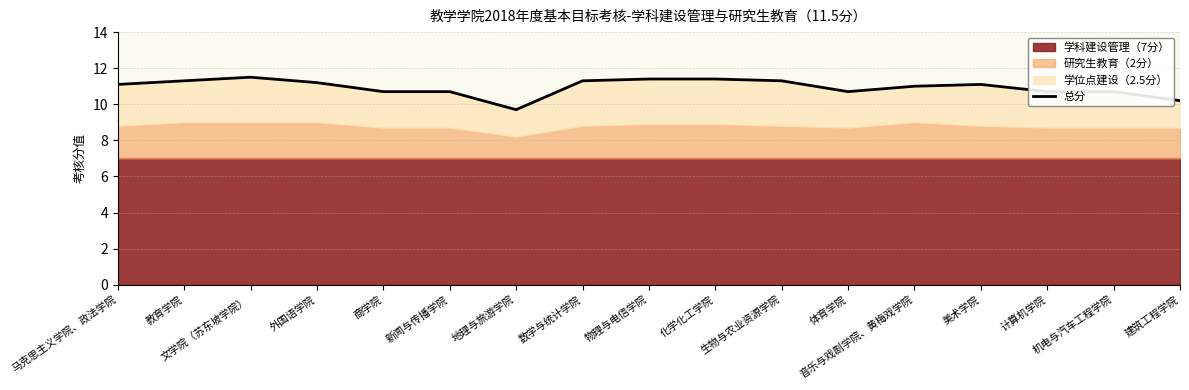

Is it true that the value at 建筑工程学院 is 10.2?

True